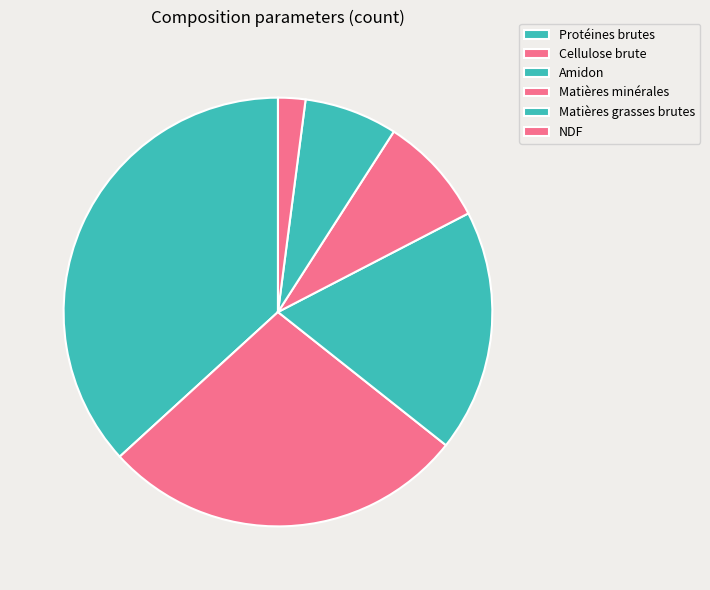

Which category has the smallest portion of the pie?

NDF